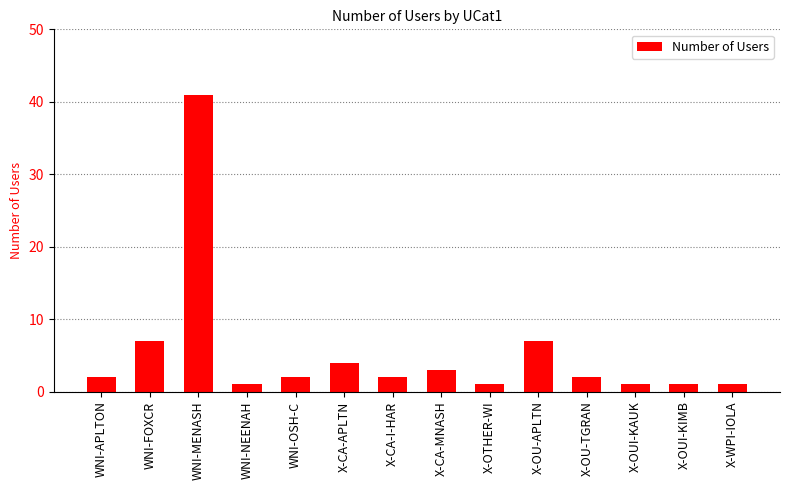

How many data points does each series have?

14